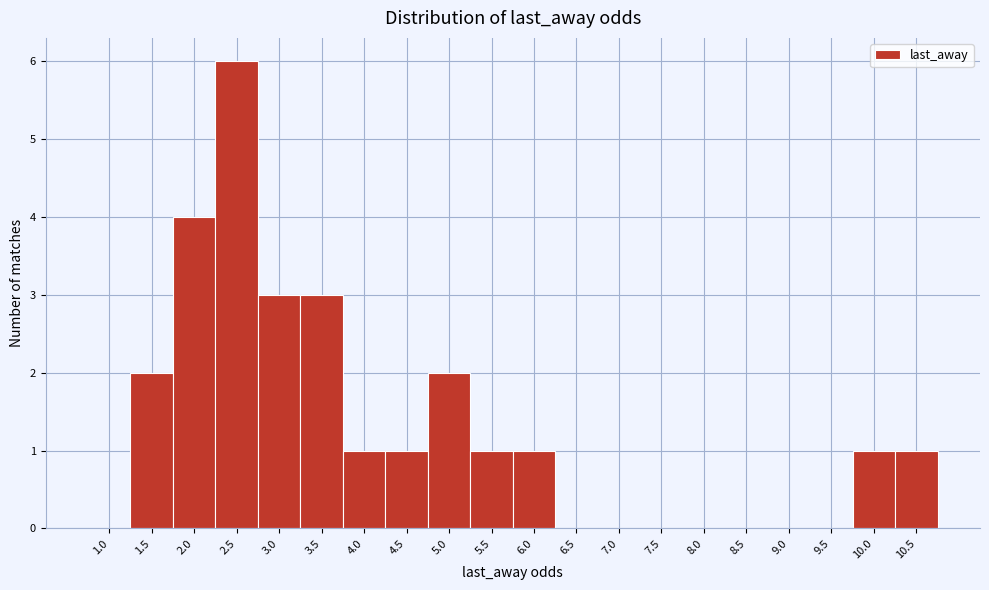

Reading right to left, list all the values displayed in this chart.

10.5=1	10.0=1	9.5=0	9.0=0	8.5=0	8.0=0	7.5=0	7.0=0	6.5=0	6.0=1	5.5=1	5.0=2	4.5=1	4.0=1	3.5=3	3.0=3	2.5=6	2.0=4	1.5=2	1.0=0